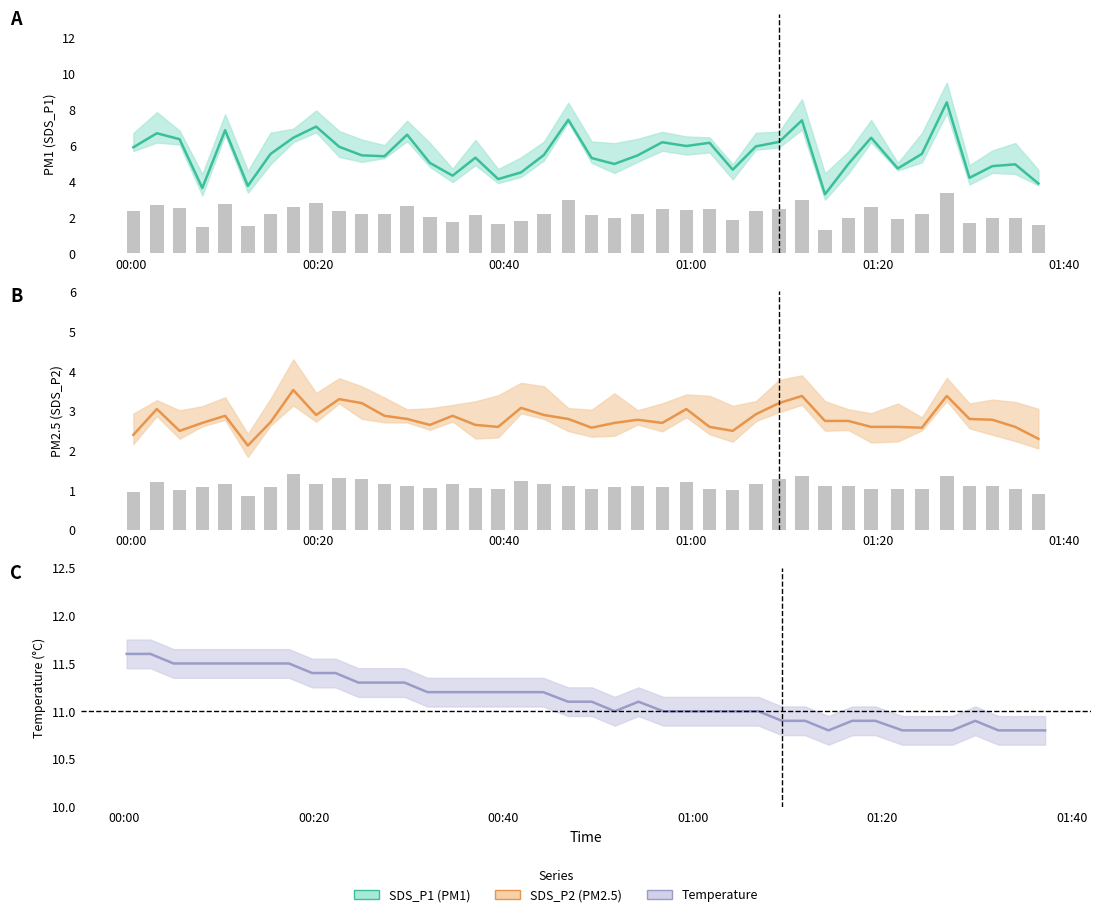

Which series changed the most between 6 and 39?

SDS_P1 mean